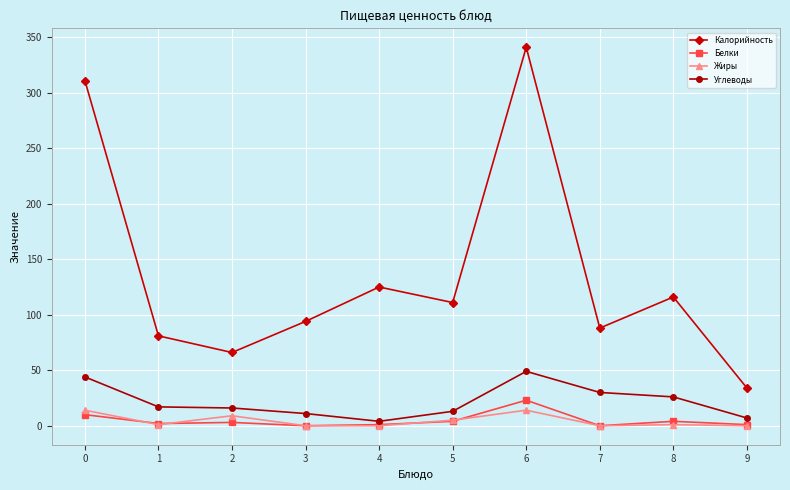

True or false: Жиры and Калорийность cross at least once.

False